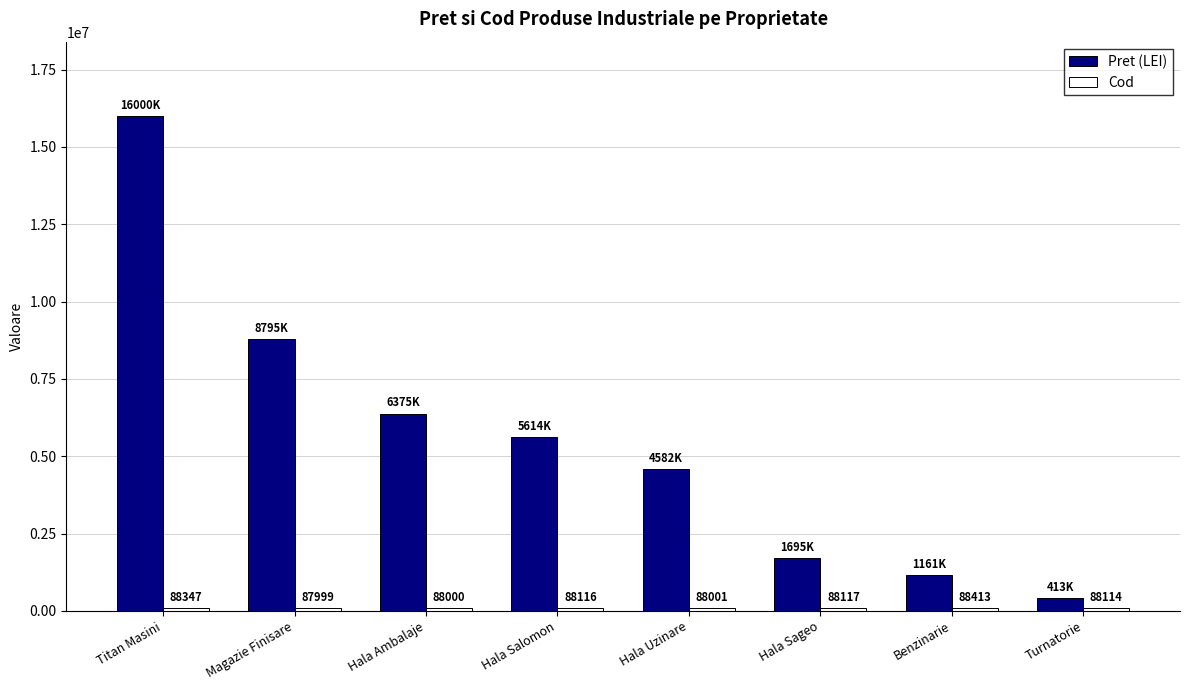

At how many categories does at least one series exceed 1854983?

5